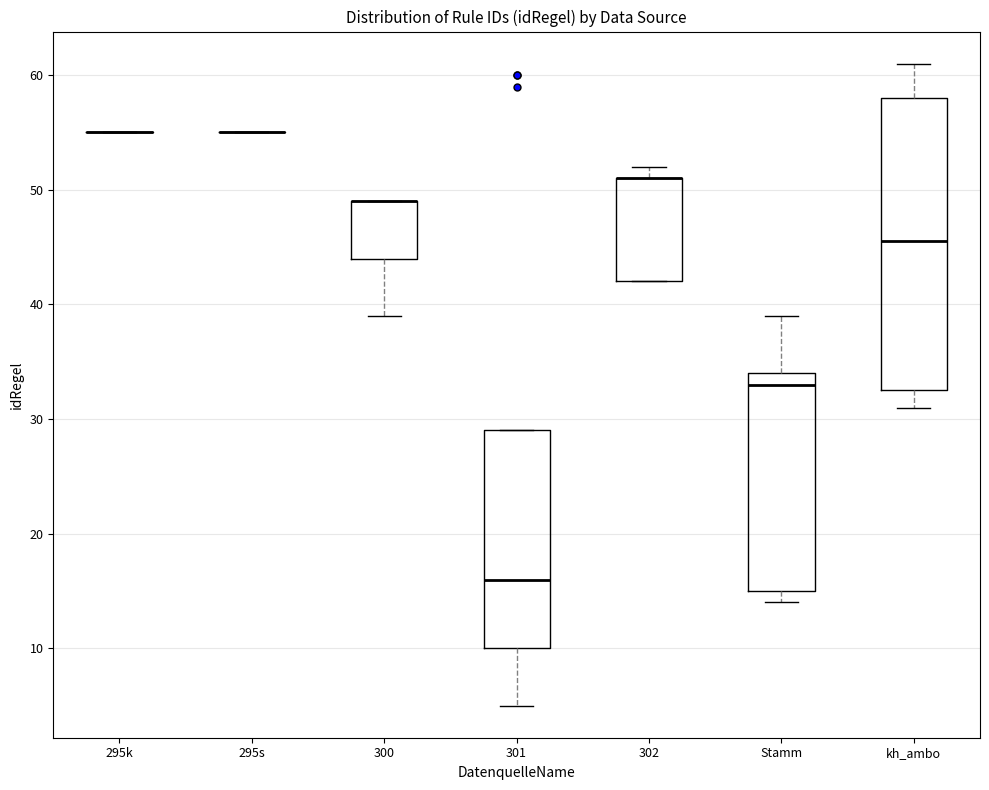

Reading left to right, transcribe this box plot: for each box, give where its median line is, the range the box spans, and where its two whiskers end, as read against the y-axis. The values are not printed on the chart, so give them approximately, as read against the axis.

295k: box collapsed to a line at 55, whiskers 55 to 55
295s: box collapsed to a line at 55, whiskers 55 to 55
300: median 49 (drawn on the box's upper edge), box 44 to 49, whiskers 39 to 49
301: median 16, box 10 to 29, whiskers 5 to 29
302: median 51 (drawn on the box's upper edge), box 42 to 51, whiskers 42 to 52
Stamm: median 33, box 15 to 34, whiskers 14 to 39
kh_ambo: median 46, box 33 to 58, whiskers 31 to 61